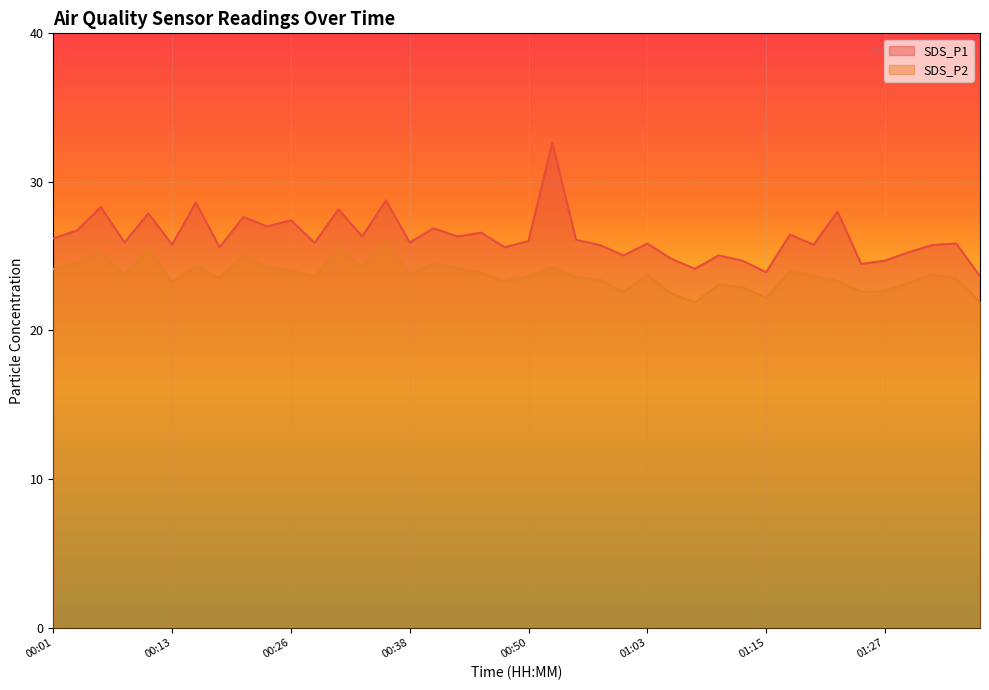

True or false: SDS_P1 and SDS_P2 intersect in this chart.

False